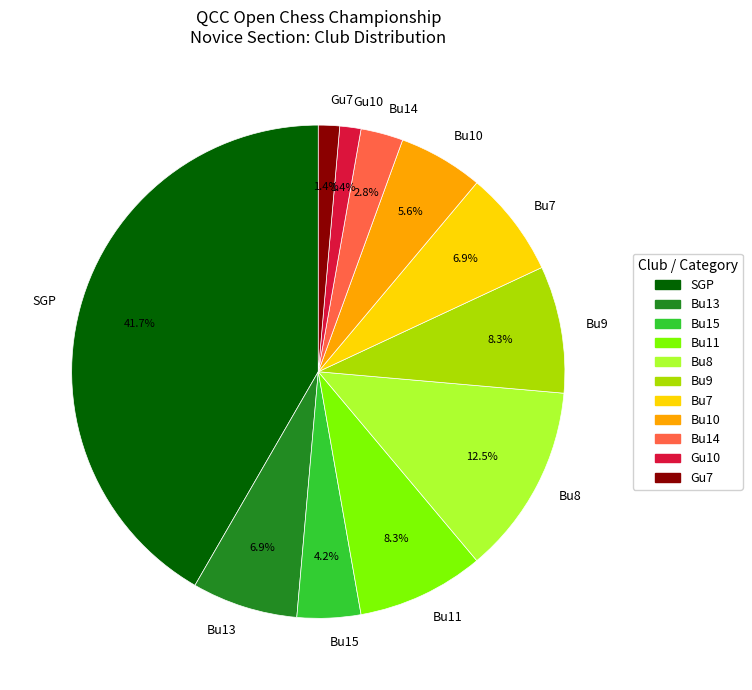

Does any single category account for the majority?

No